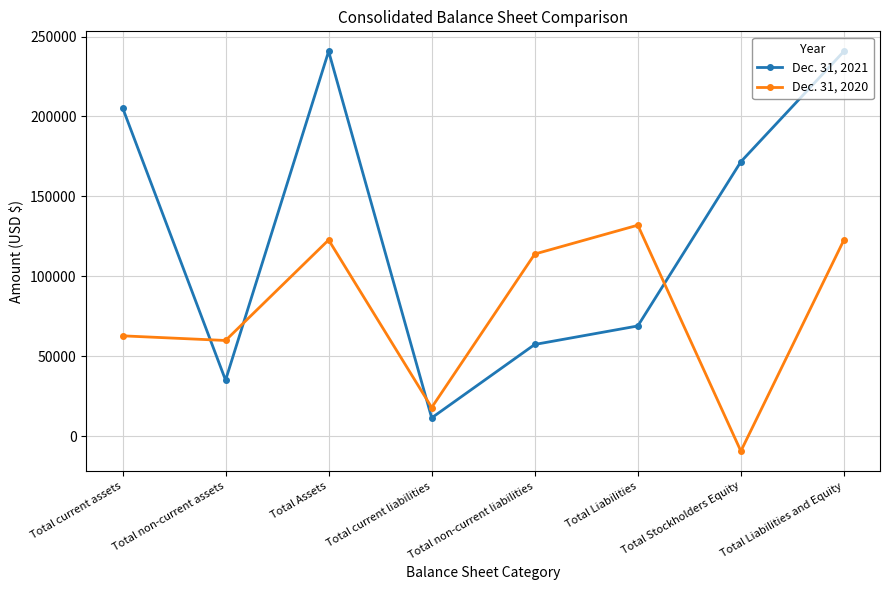

What is the difference between the second highest and minimum values in the Dec. 31, 2020 series?

132050